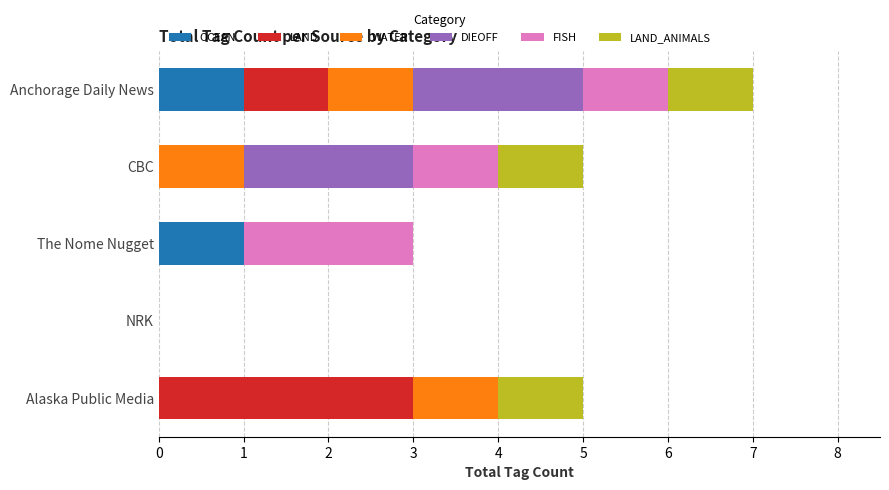

What is the total value across all series at CBC?

5